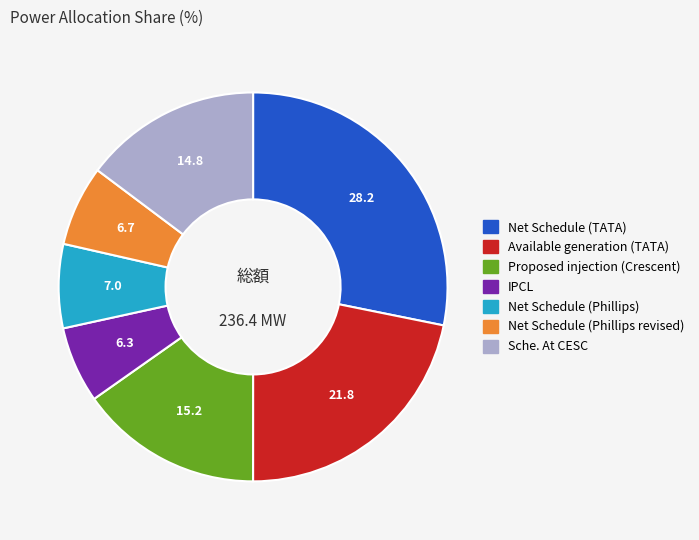

Is it true that Available generation (TATA) is 11% of the pie?

False